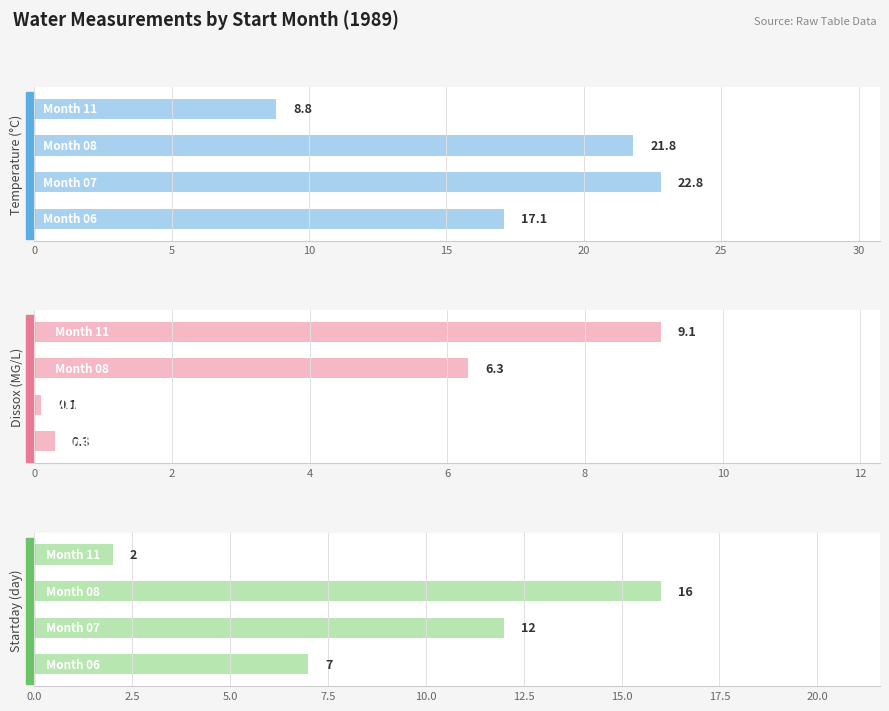

Reading left to right, list all the values displayed in this chart.

Temperature: 0=17.1	5=22.8	10=21.8	15=8.8
Dissox: 0=0.3	5=0.1	10=6.3	15=9.1
Startday: 0=7.0	5=12.0	10=16.0	15=2.0